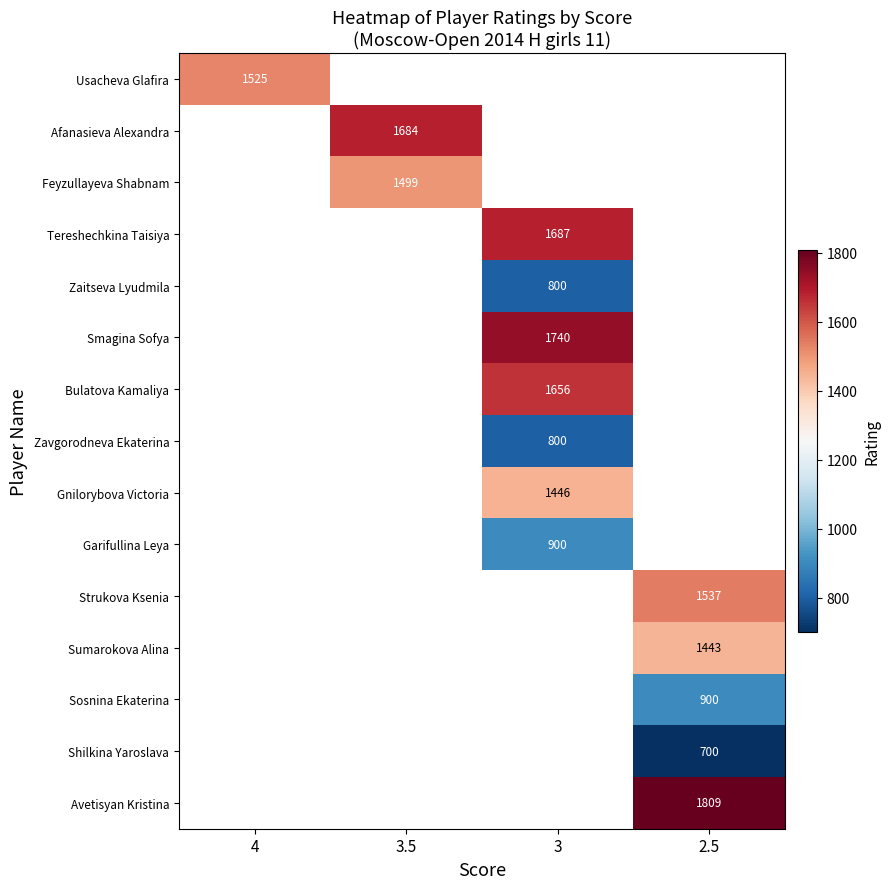

Which label corresponds to the smallest value in the chart?

2.5